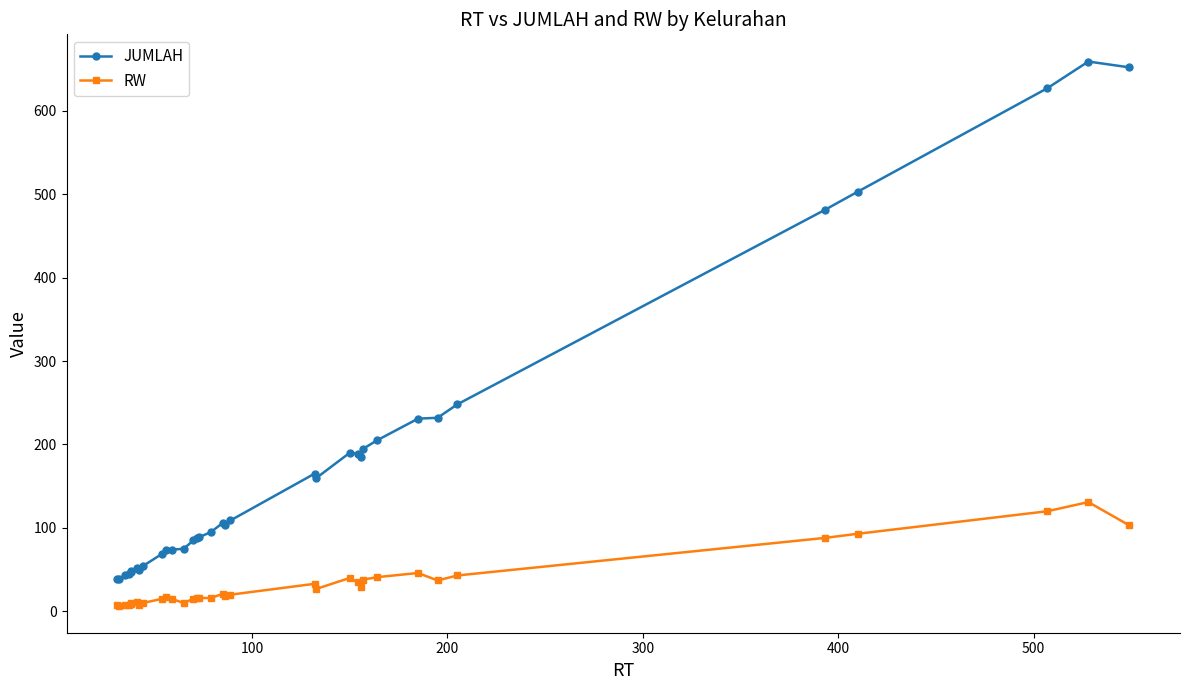

How many lines are shown in the chart?

2